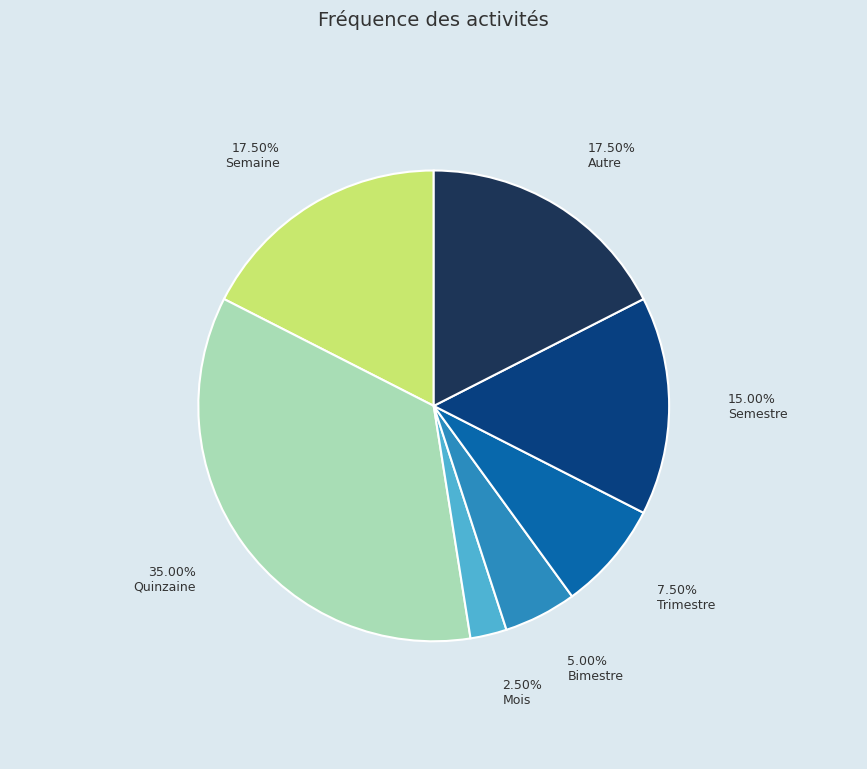

What is the ratio of the value at Quinzaine to the value at Mois?

14.0